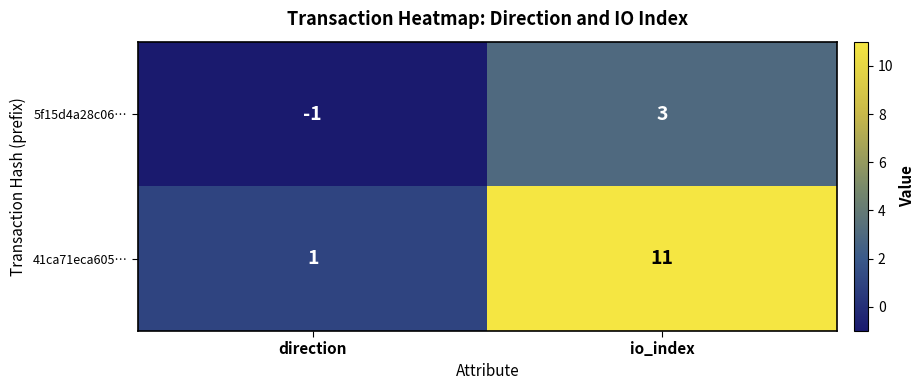

True or false: 41ca71eca605… has a value of 1 at direction.

True